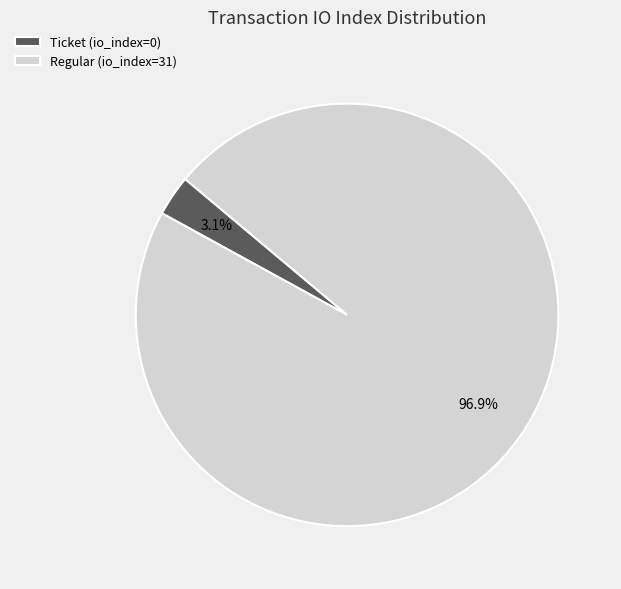

To the nearest percent, what is the difference between the largest and smallest slice percentages?

94%